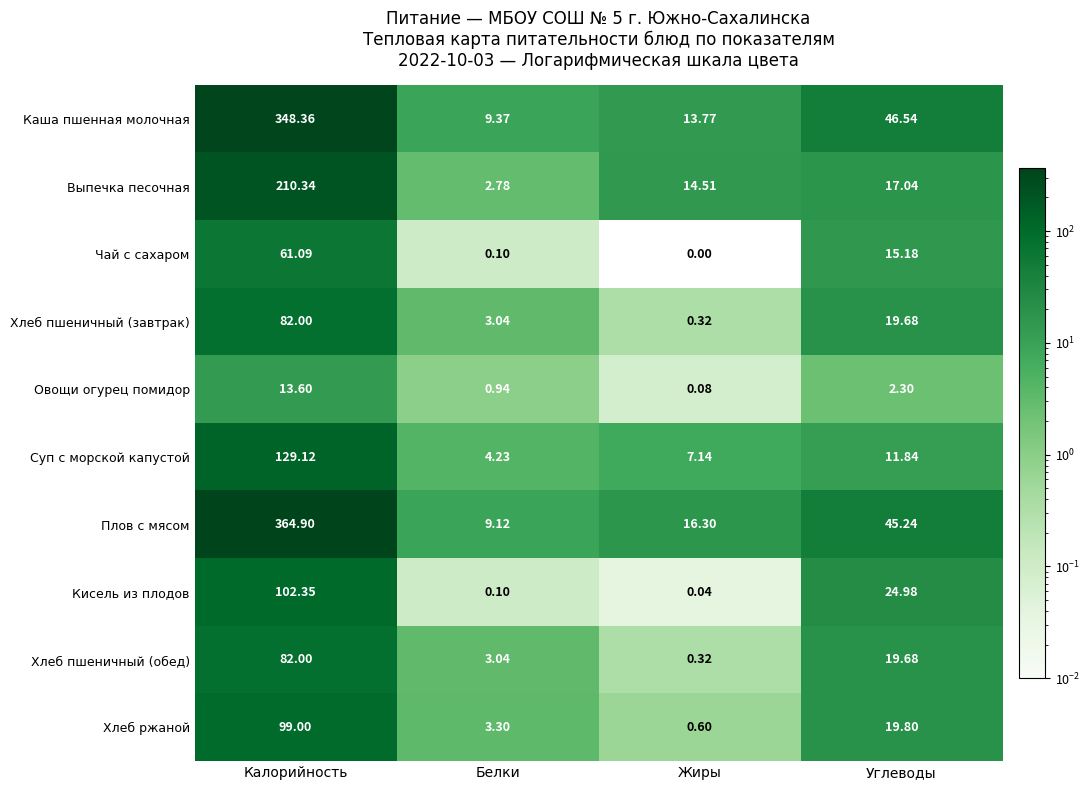

Which series changed the most between Калорийность and Углеводы?

Плов с мясом